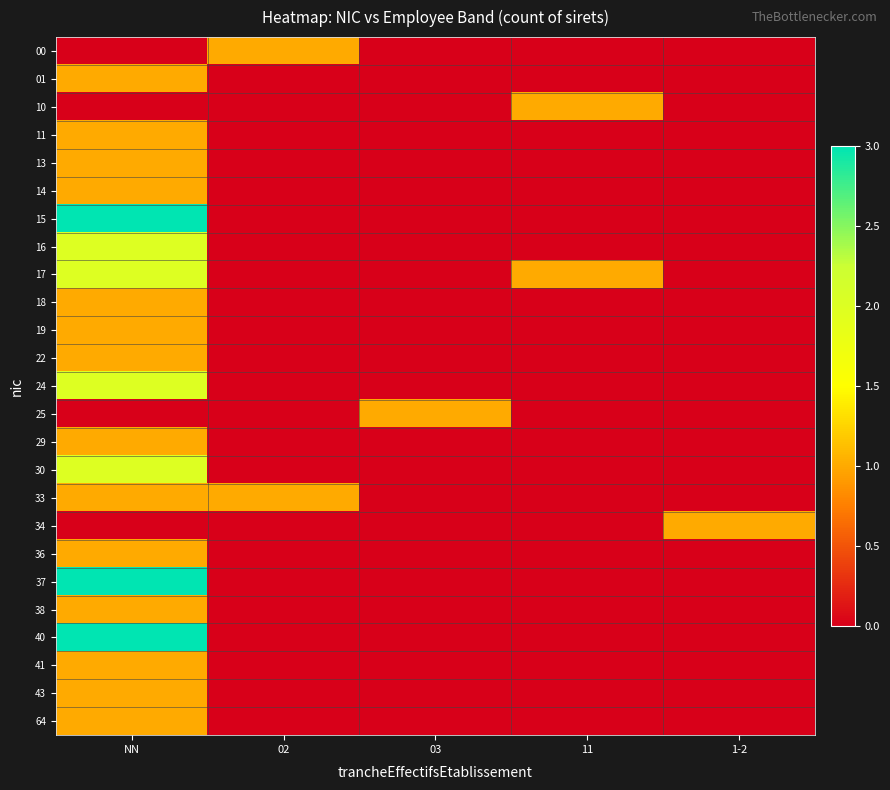

Between 02 and 11, which series saw the biggest shift?

00